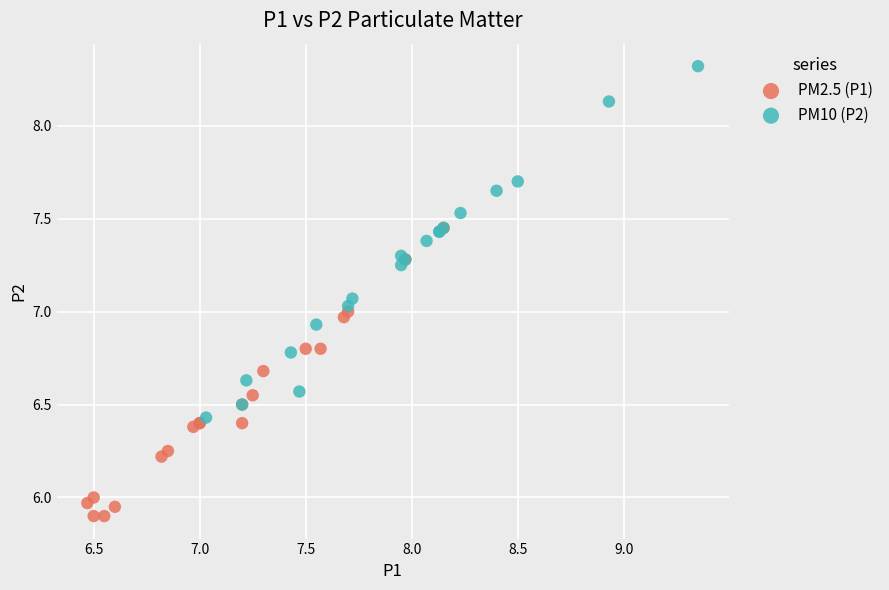

Which series contains the highest Y value?

PM10 (P2)